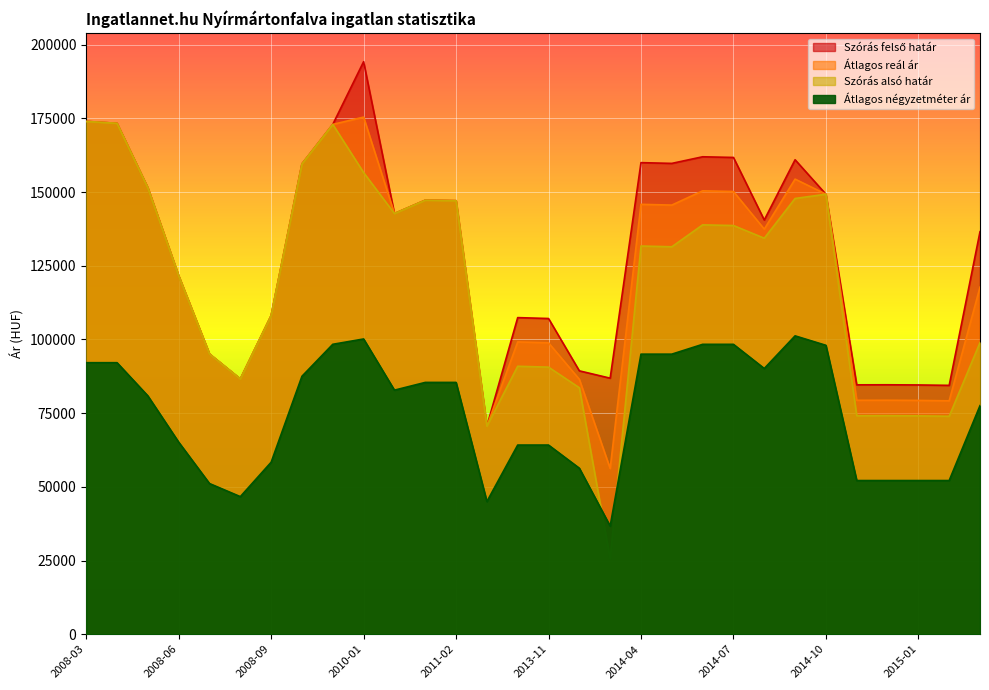

How many lines are shown in the chart?

4